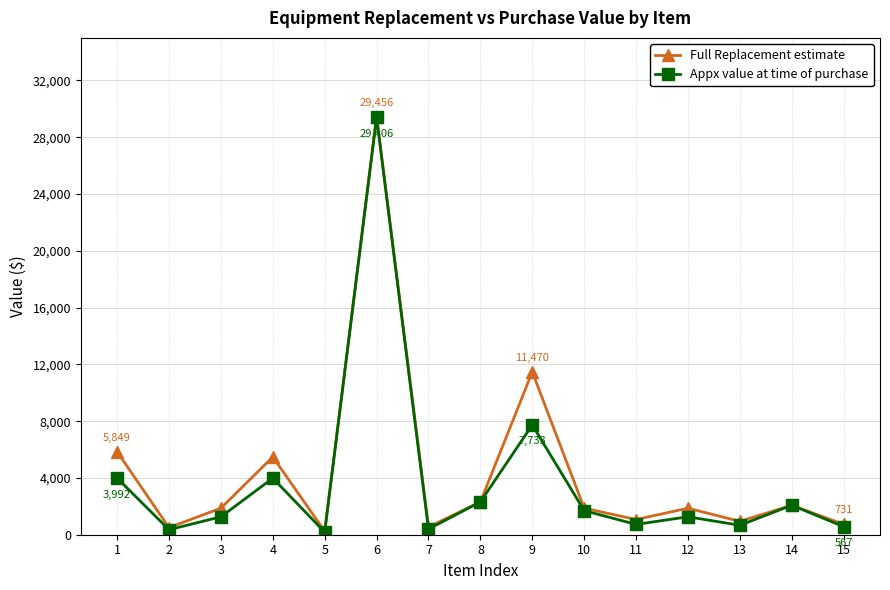

Is it true that Appx value at time of purchase equals 2076.0 at 14?

True